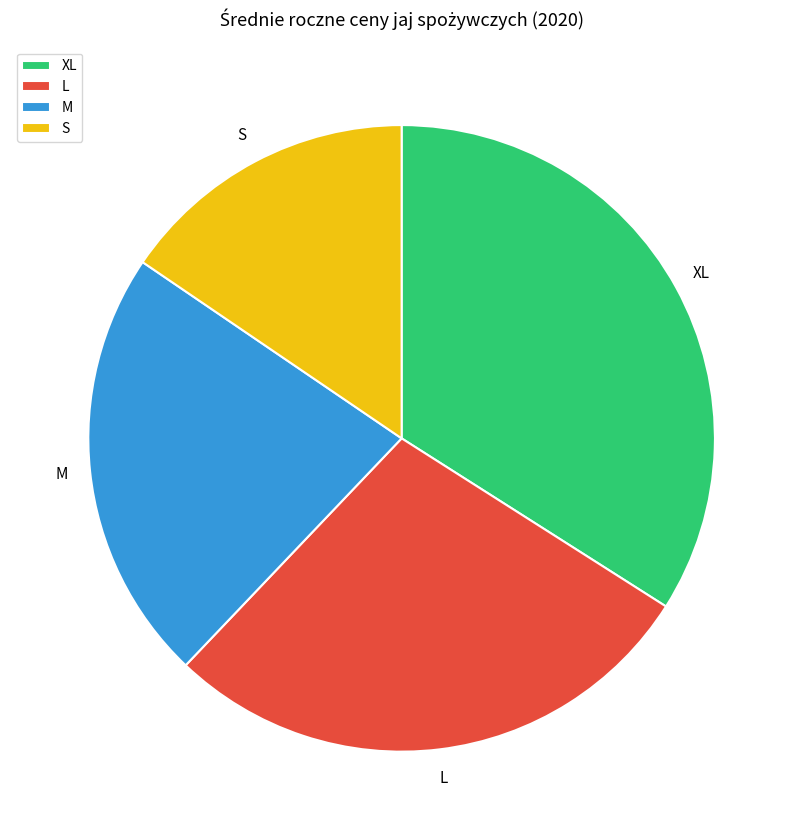

Rank the categories by value from lowest to highest.

S, M, L, XL